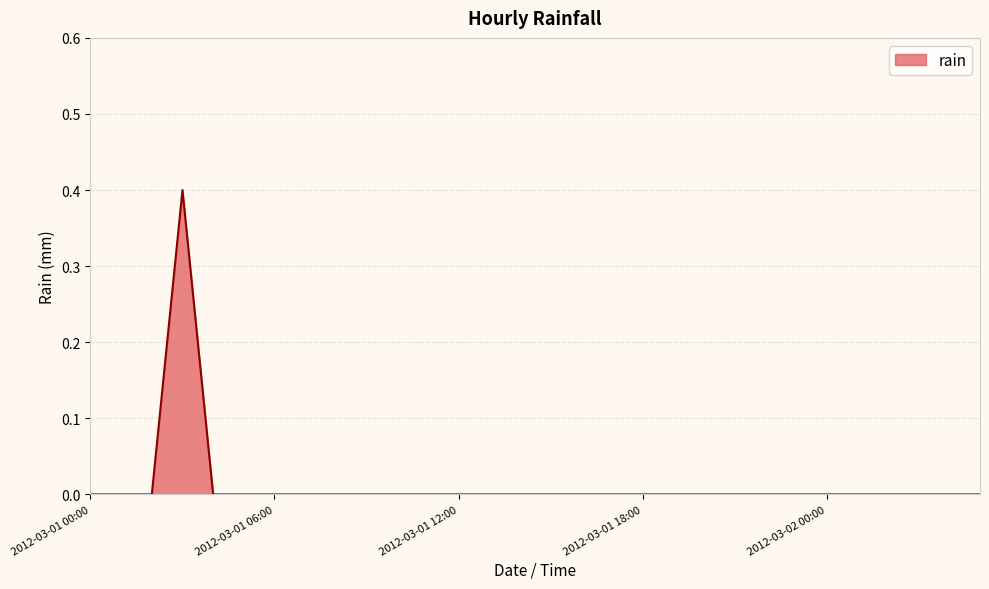

What is the difference between the maximum and minimum values?

0.4